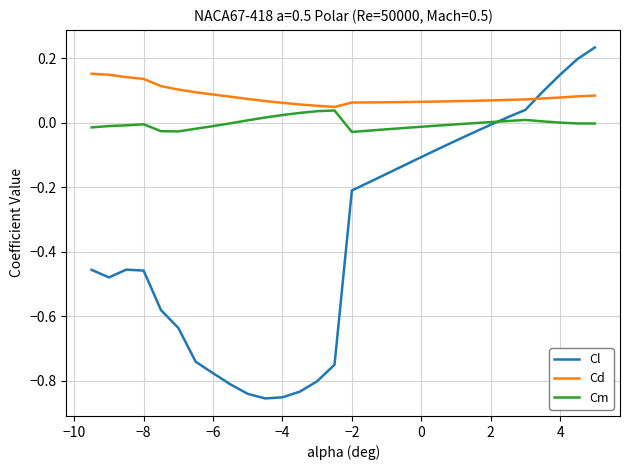

How many lines are shown in the chart?

3